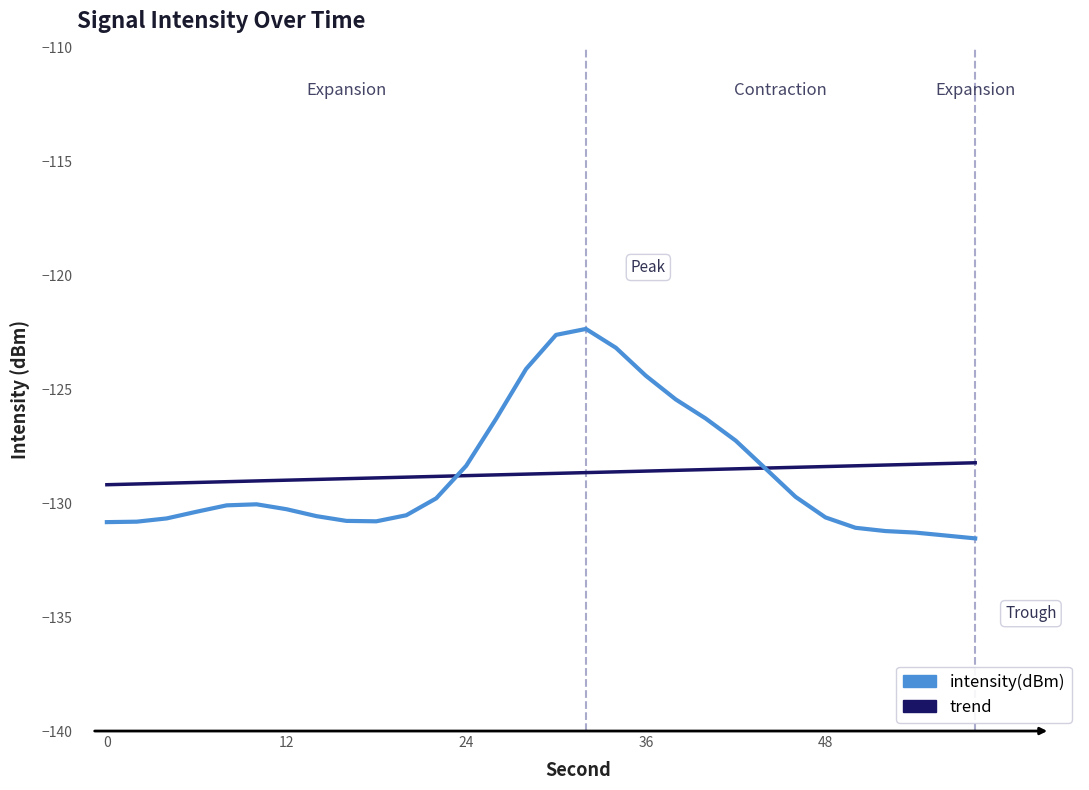

How many series are shown in this chart?

2